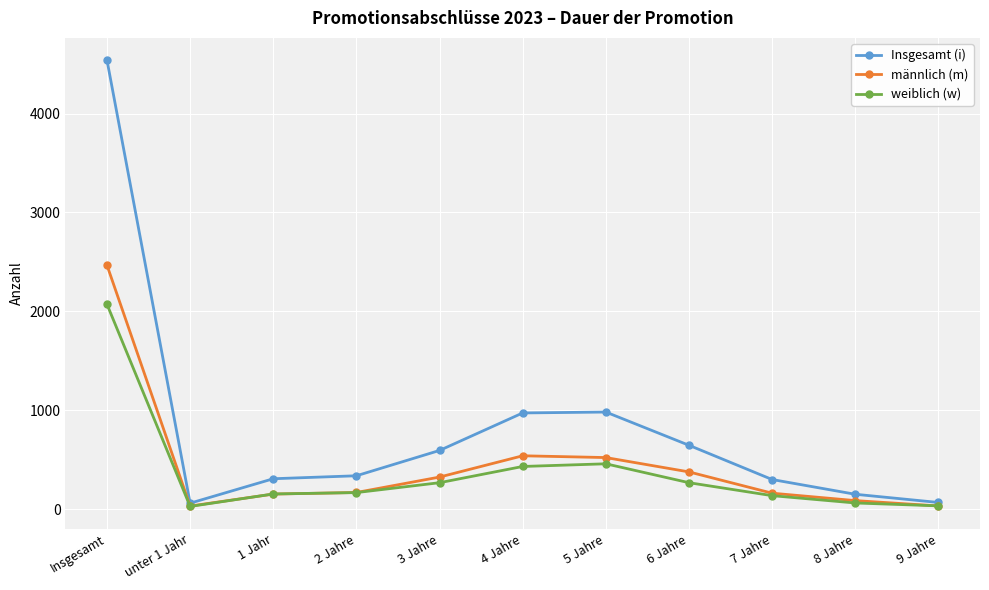

List the series in order of their peak value, lowest first.

weiblich (w), männlich (m), Insgesamt (i)